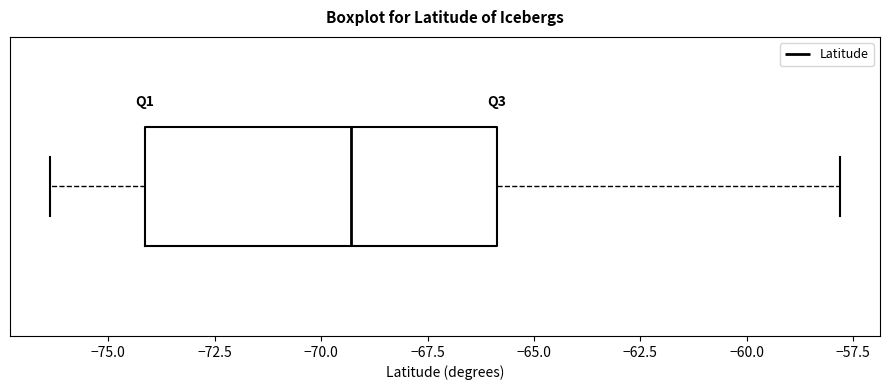

Where does the median line of the box sit on the x-axis? The values are not printed on the chart, so give them approximately, as read against the axis.

-69.5